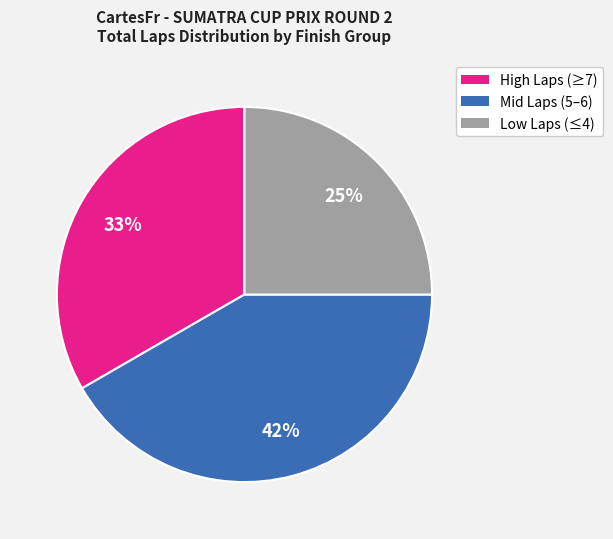

Does any single category account for the majority?

No